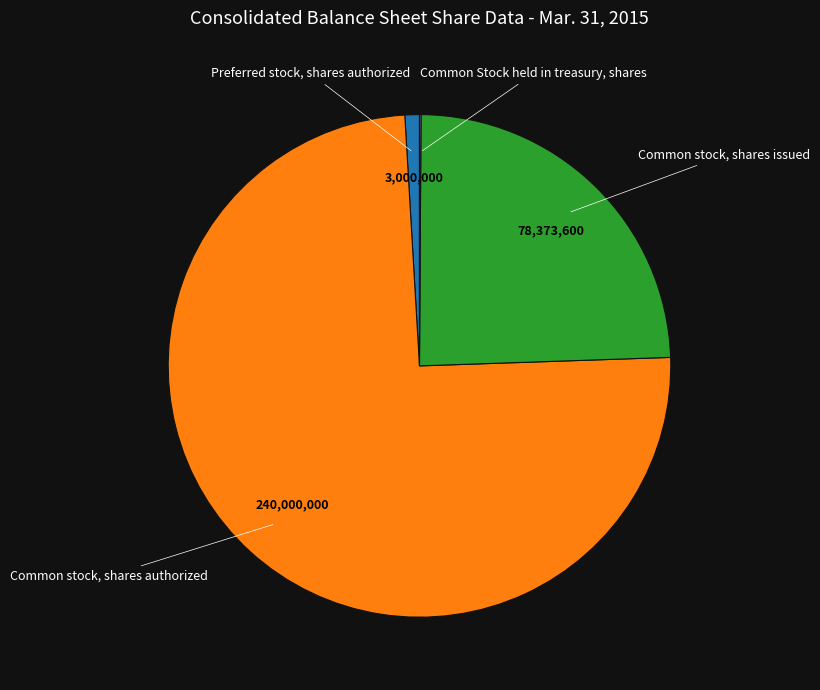

Is there any slice that represents more than half of the pie?

Yes